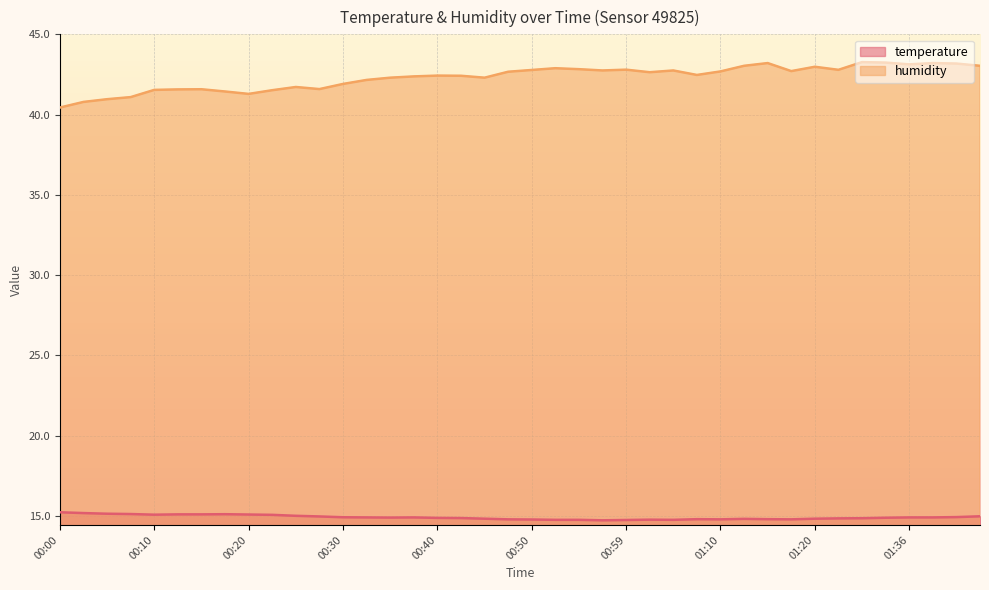

Between 00:18 and 00:47, which series saw the biggest shift?

humidity